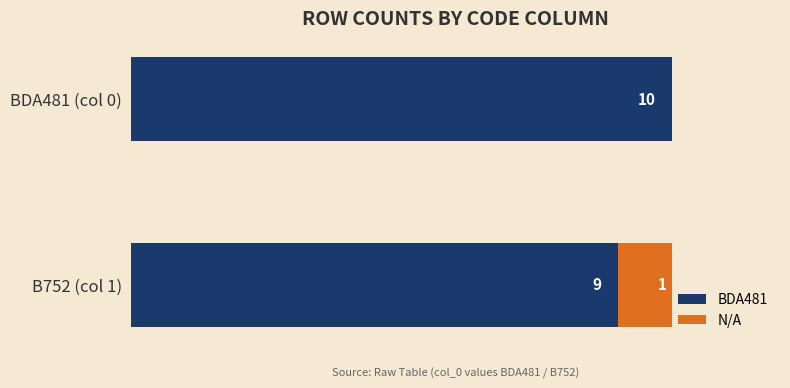

Where is BDA481 nearest to the value 9?

B752 (col 1)